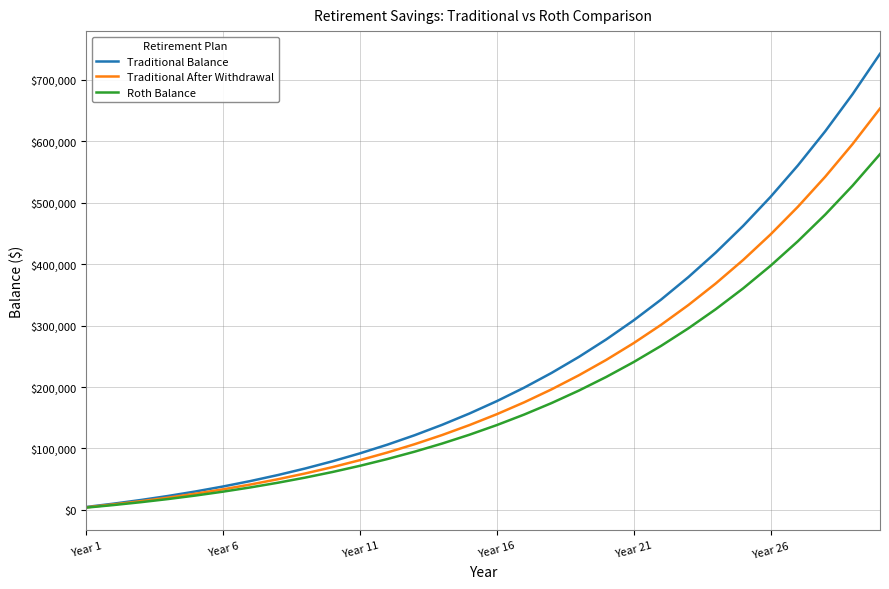

Which series has the largest range (max minus min)?

Traditional Balance